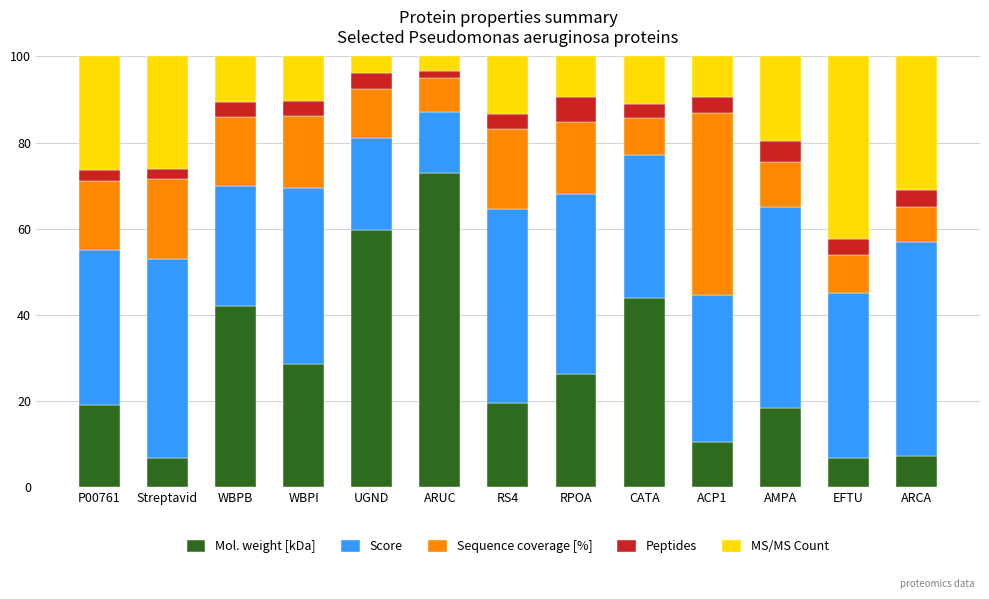

What is the highest value of the Mol. weight [kDa] series?

73.0